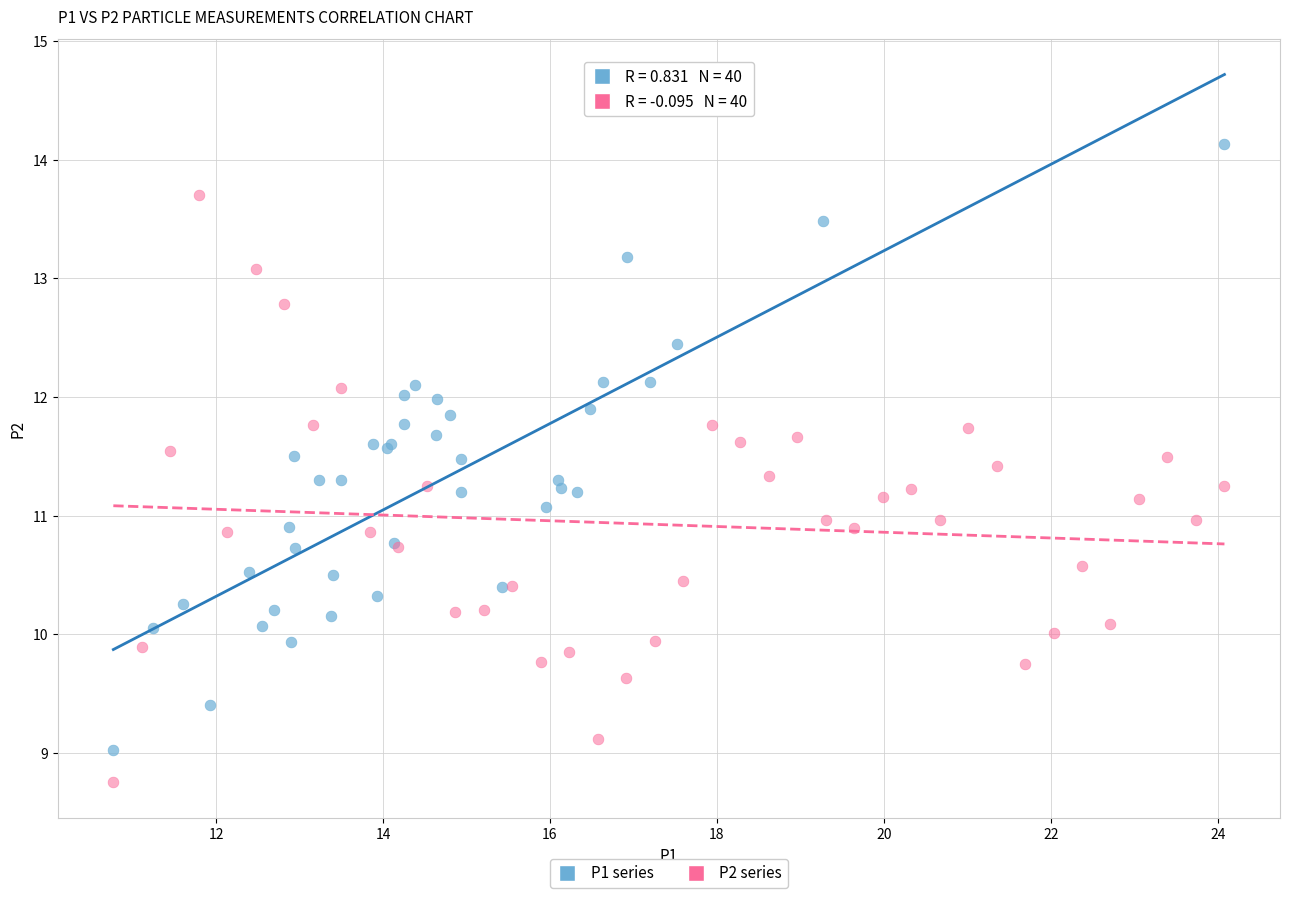

Which series has the widest spread of Y values?

P1 series